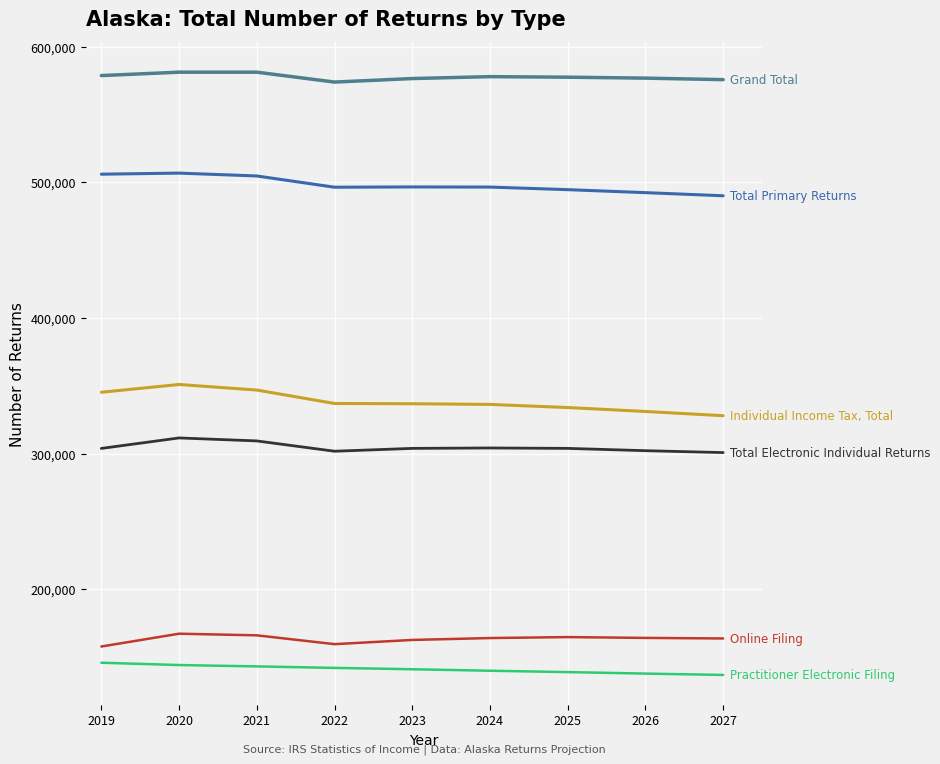

Count the number of data series in this chart.

6